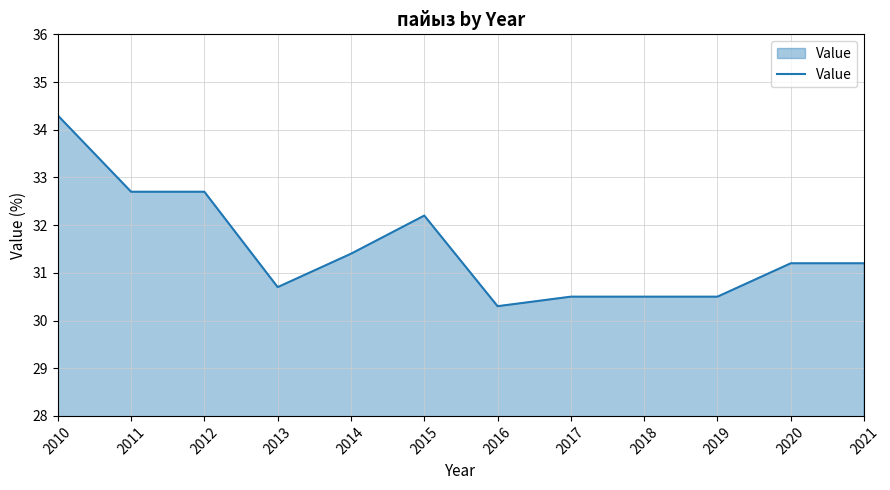

Which has a higher value, 2012 or 2021?

2012